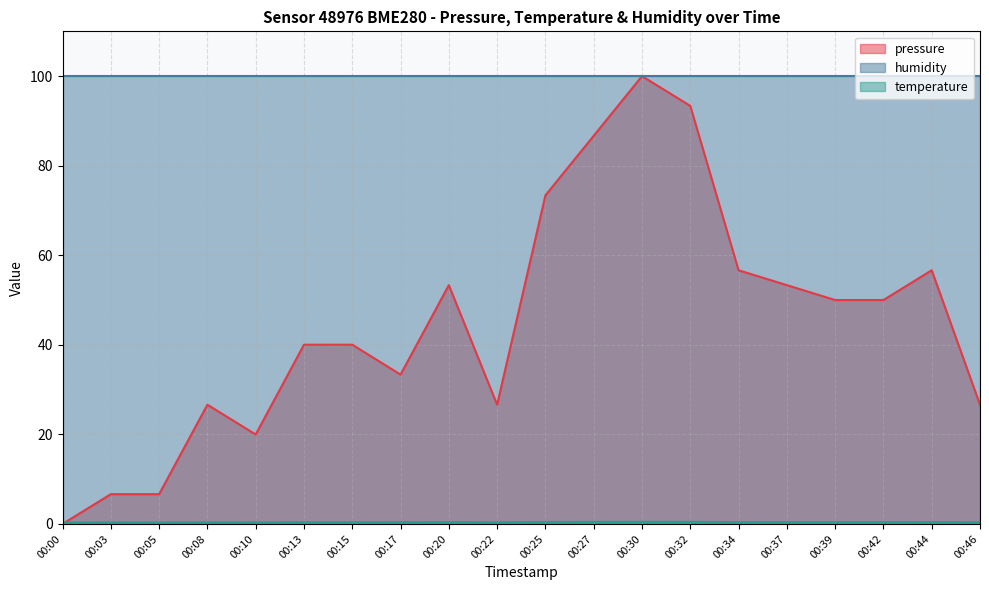

Where is the first local minimum for temperature?

00:10